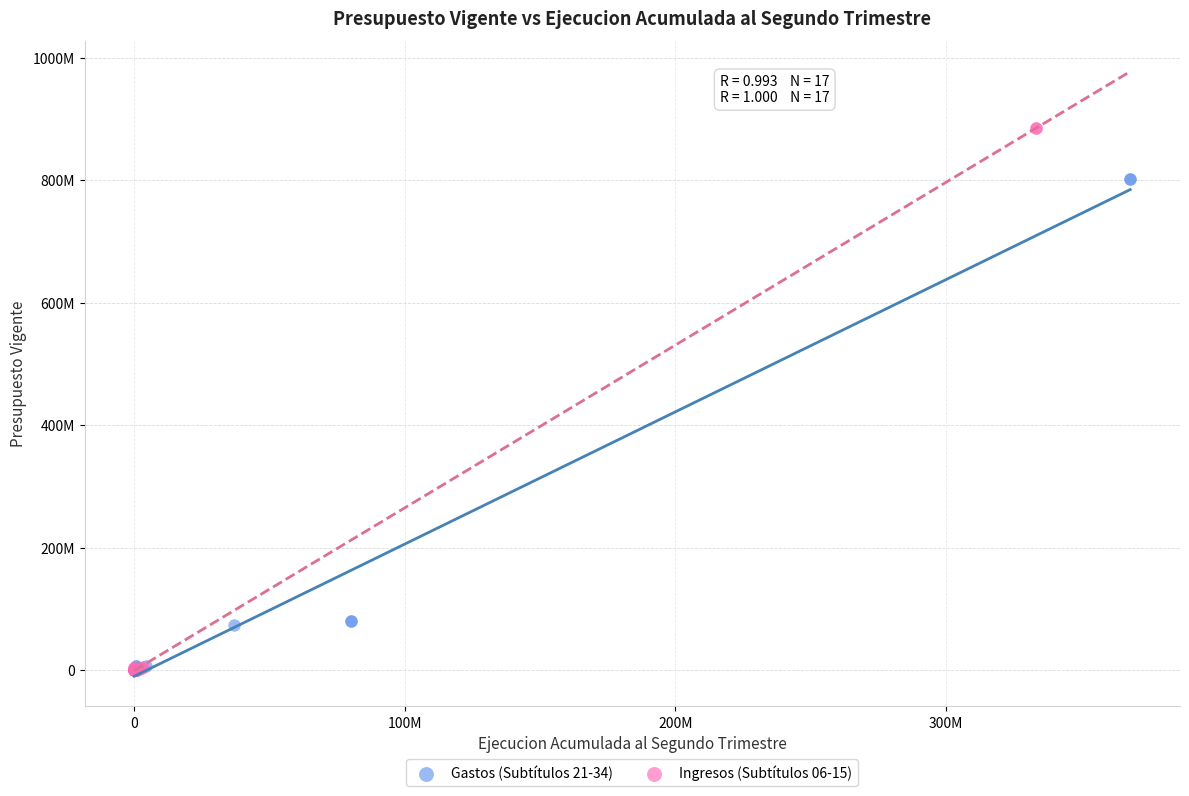

What are all the series names shown in the legend?

Gastos (Subtítulos 21-34), Ingresos (Subtítulos 06-15)